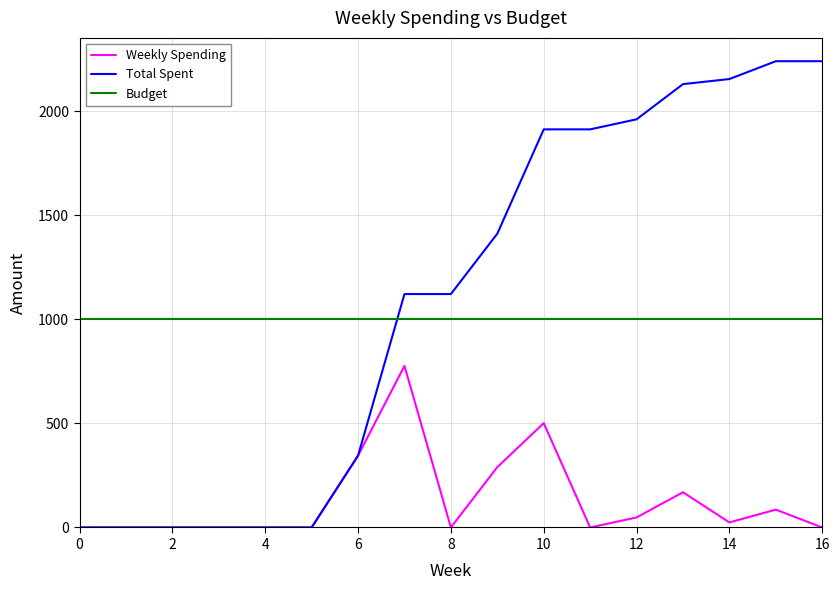

List the series in order of their peak value, lowest first.

Weekly Spending, Budget, Total Spent